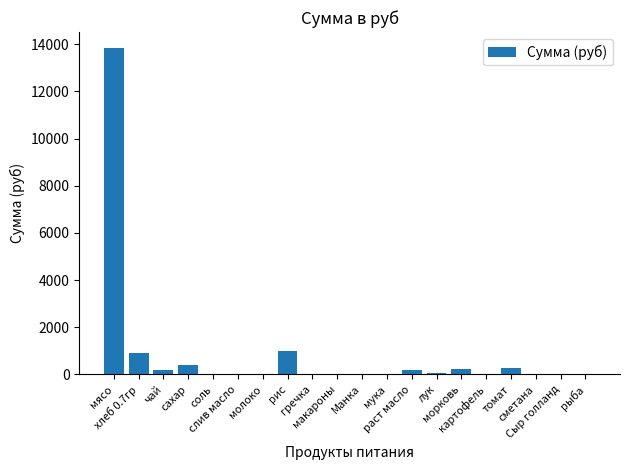

What is the sum of all values?

17112.0